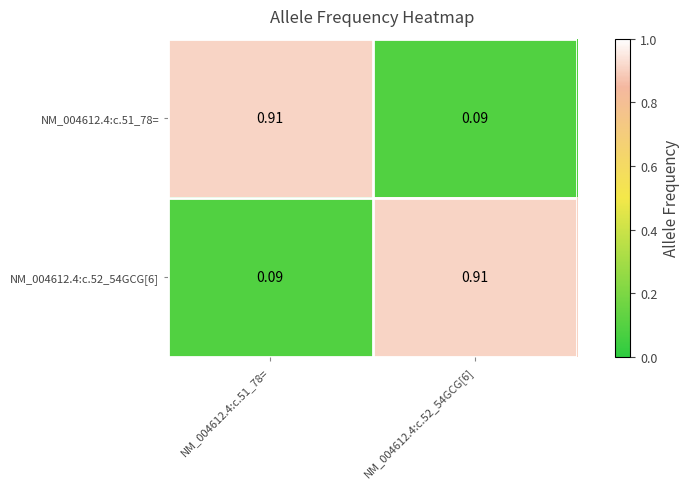

Is the value of NM_004612.4:c.52_54GCG[6] at NM_004612.4:c.52_54GCG[6] greater than the value of NM_004612.4:c.51_78= at NM_004612.4:c.52_54GCG[6]?

Yes